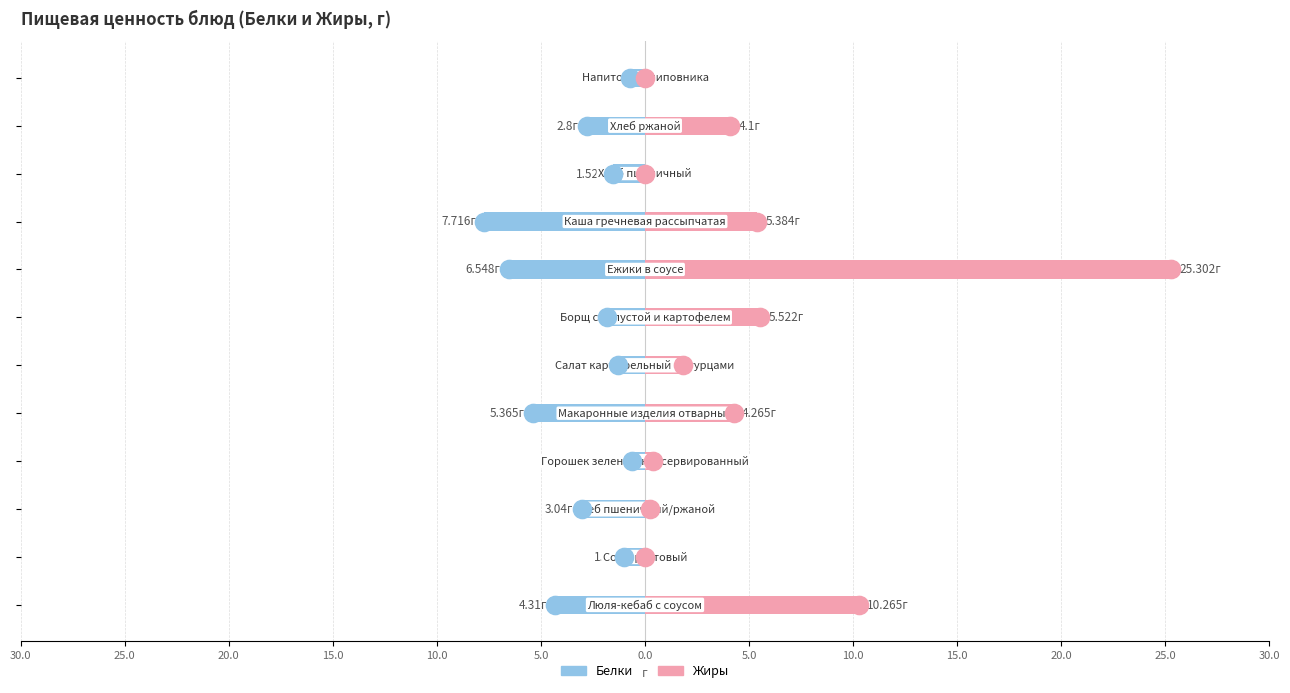

How many bars are there in total?

24